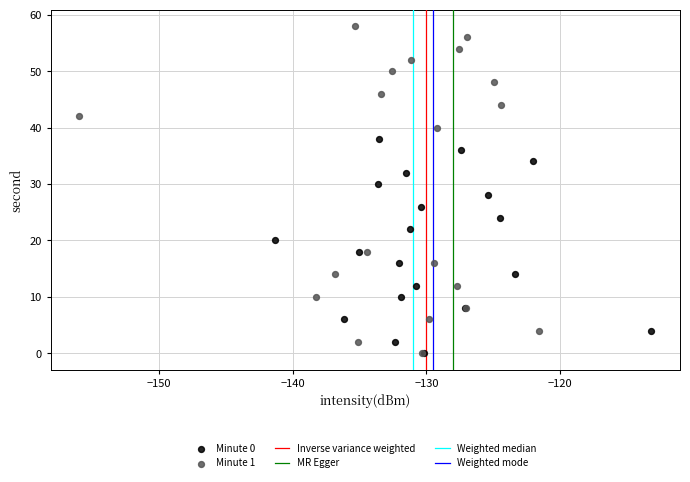

Which series contains the highest Y value?

Minute 1